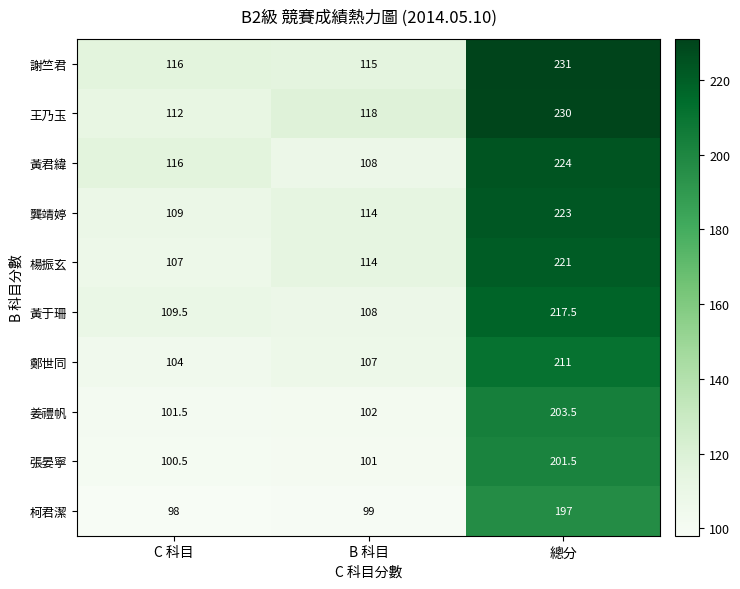

Which label corresponds to the largest value in the chart?

總分